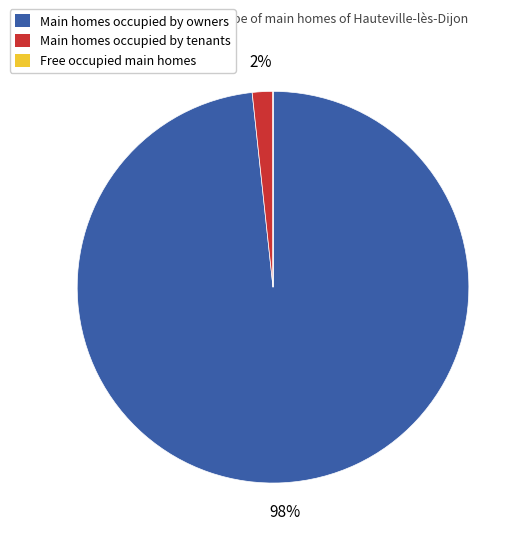

Does any single category account for the majority?

Yes